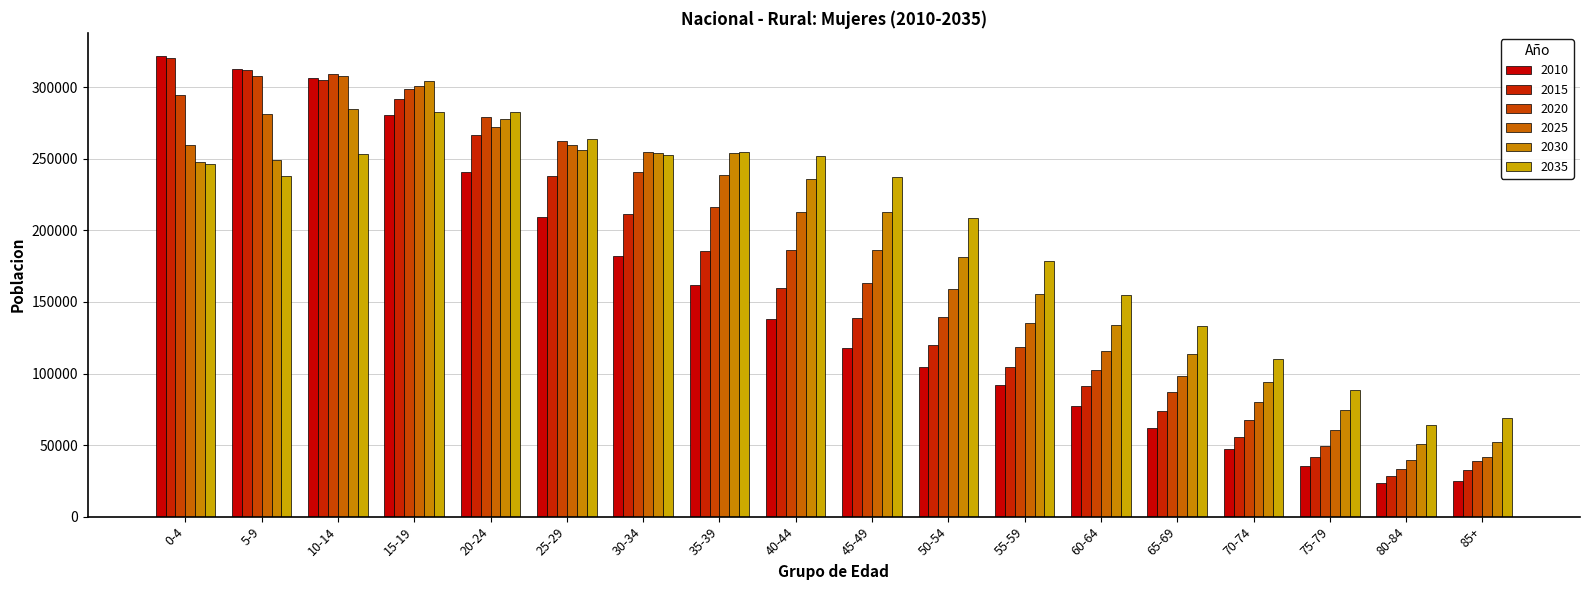

What are all the series names shown in the legend?

2010, 2015, 2020, 2025, 2030, 2035